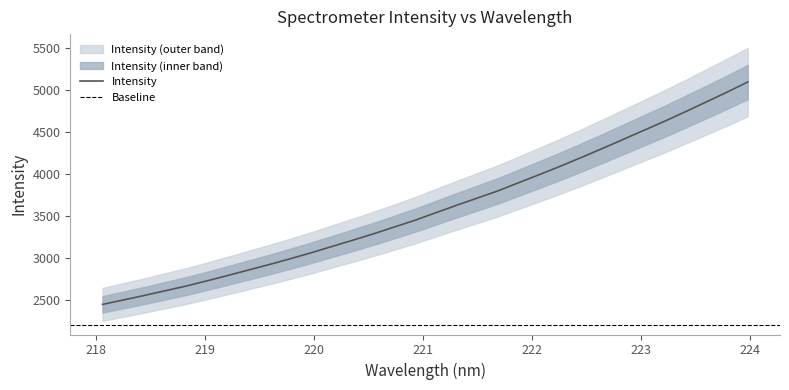

Does the chart display data point markers on the line(s)?

No